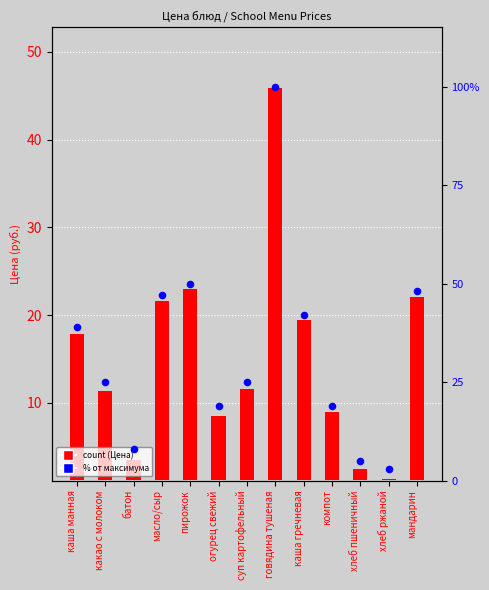

Which series has the largest total across all categories?

% от максимума